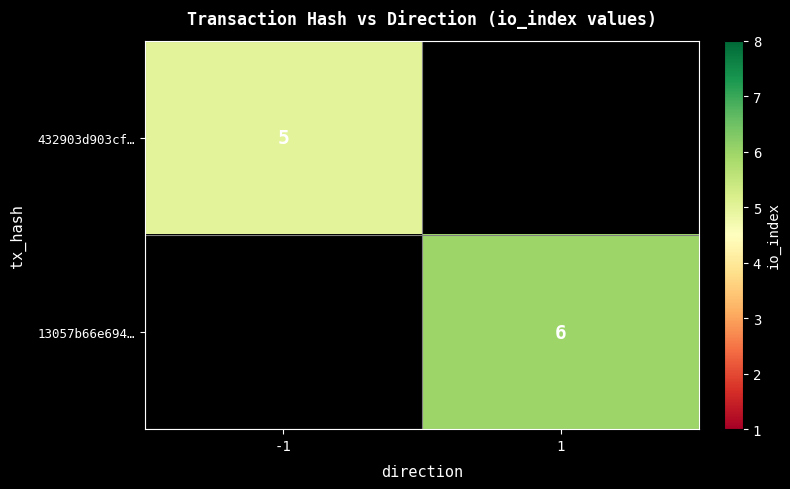

The 432903d903cf… series shows 8 at -1. True or false?

False